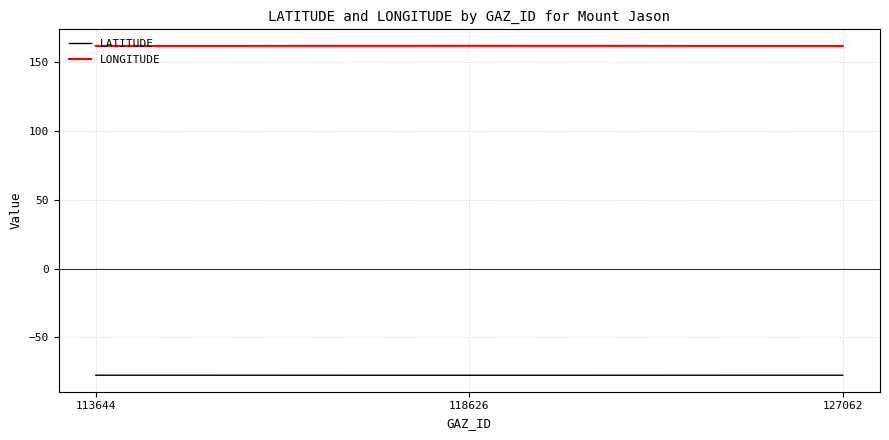

What is the spread (max minus min) of values at 127062?

239.1